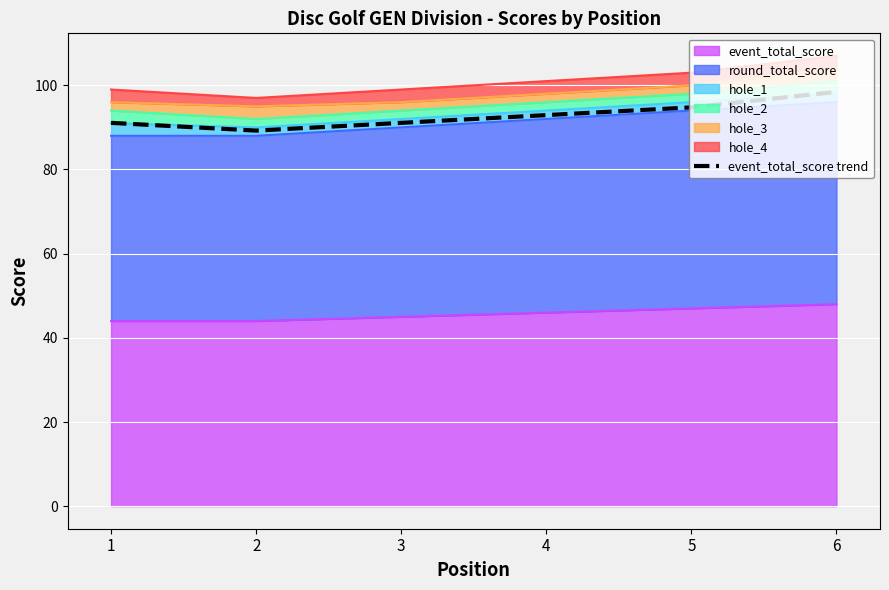

What is the maximum value shown in the chart?

98.4